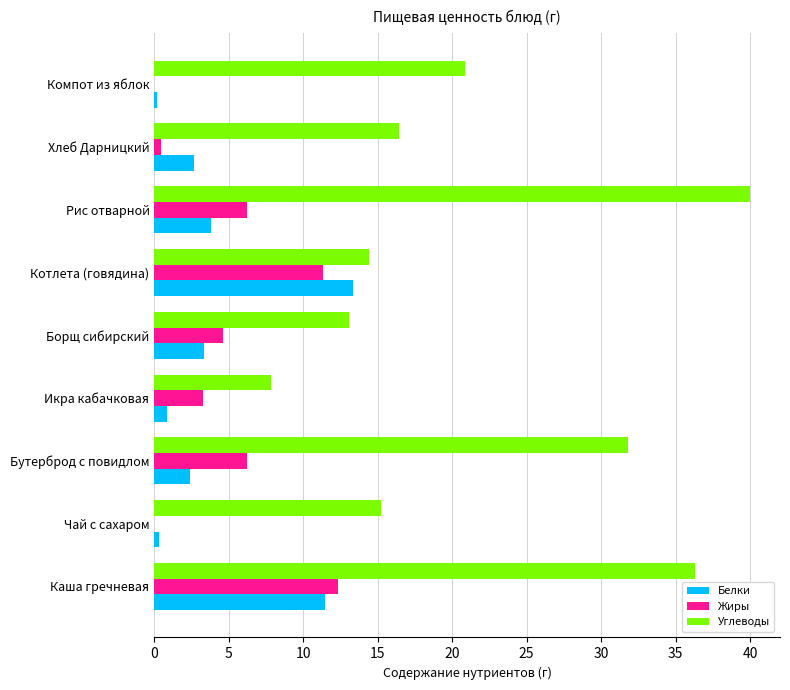

What is the greatest value displayed?

40.0